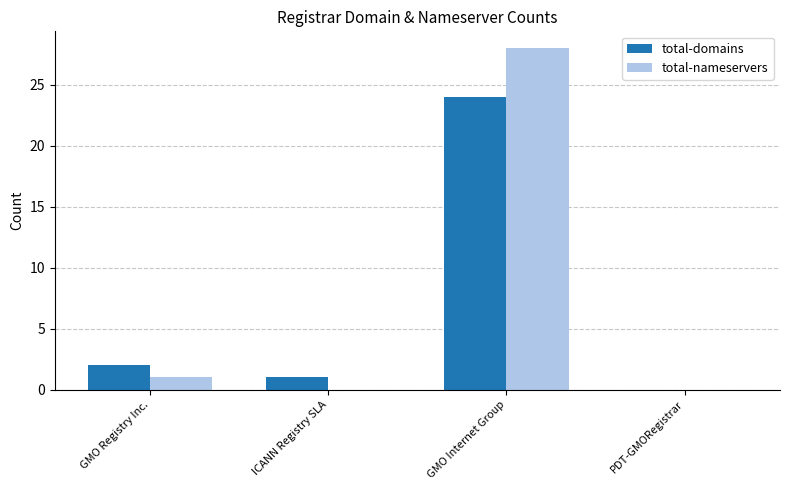

What is the sum of the total-domains values at GMO Registry Inc. and ICANN Registry SLA?

3